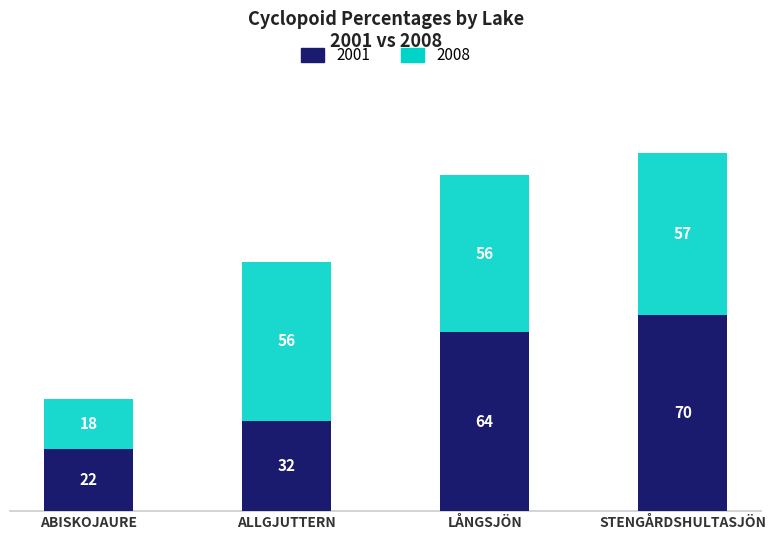

Where is 2001 nearest to the value 45?

ALLGJUTTERN